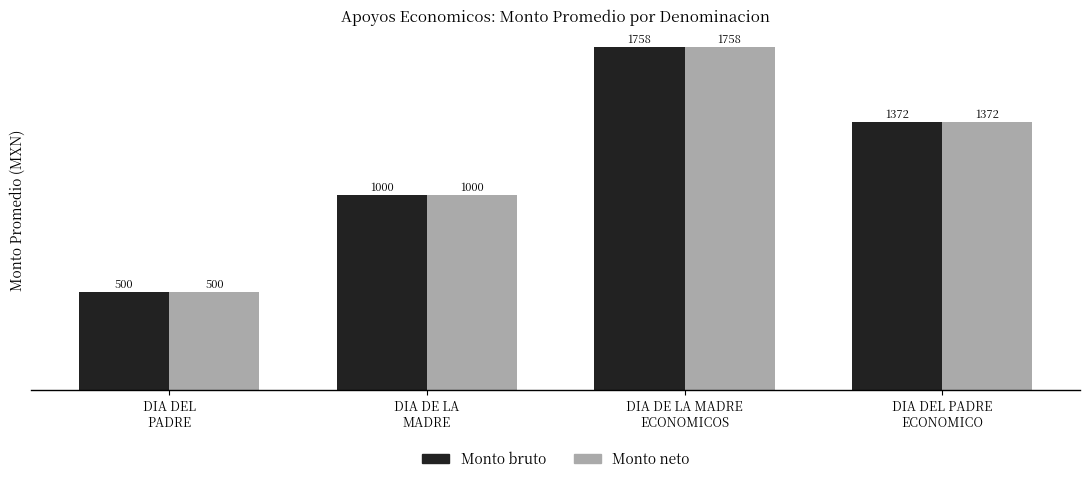

What is the highest value of the Monto bruto series?

1758.3